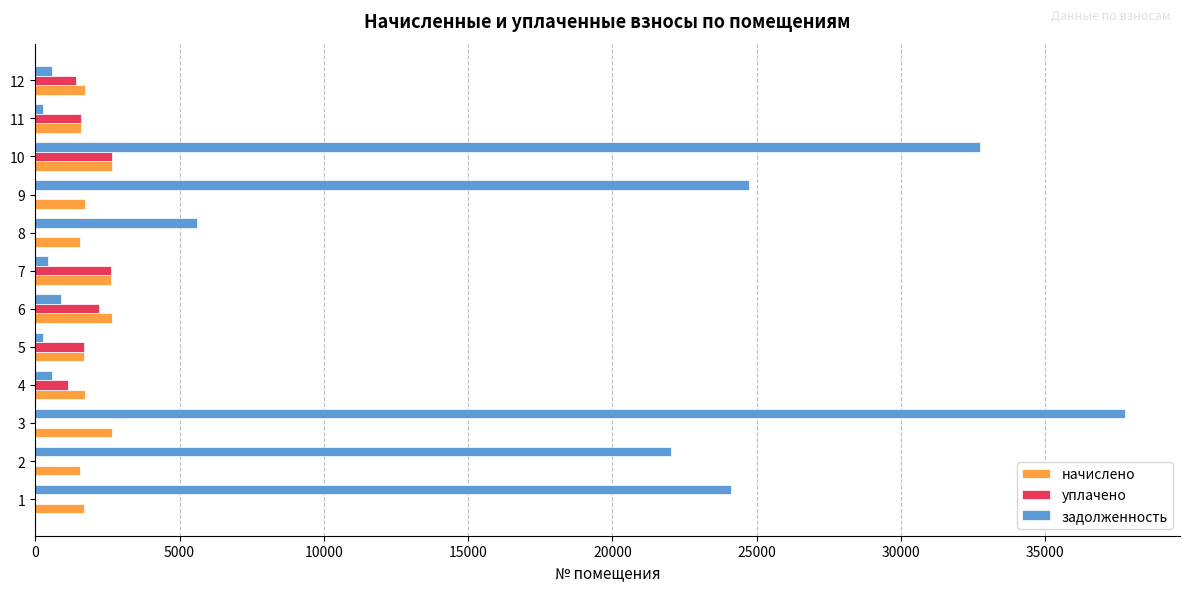

What is the sum of all начислено values?

23799.4